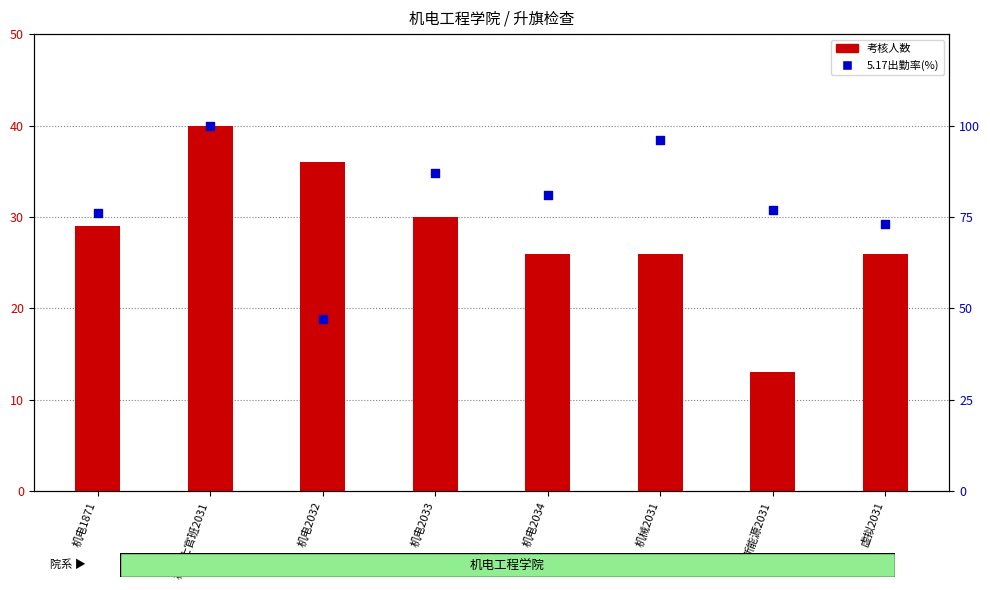

Which series reaches the maximum Y coordinate?

5.17出勤率